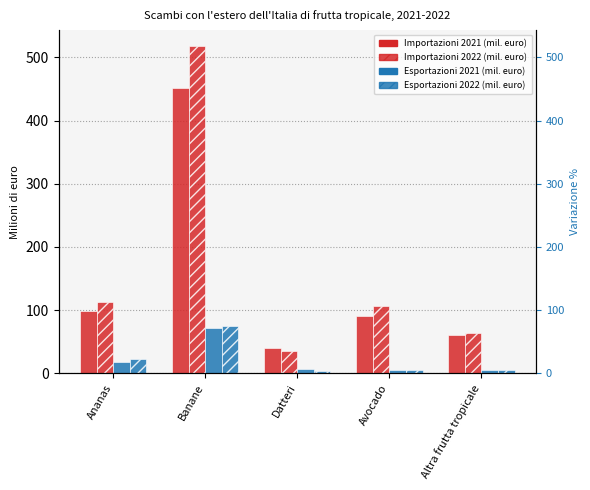

What is the average value of the Importazioni 2021 (mil. euro) series?

148.5